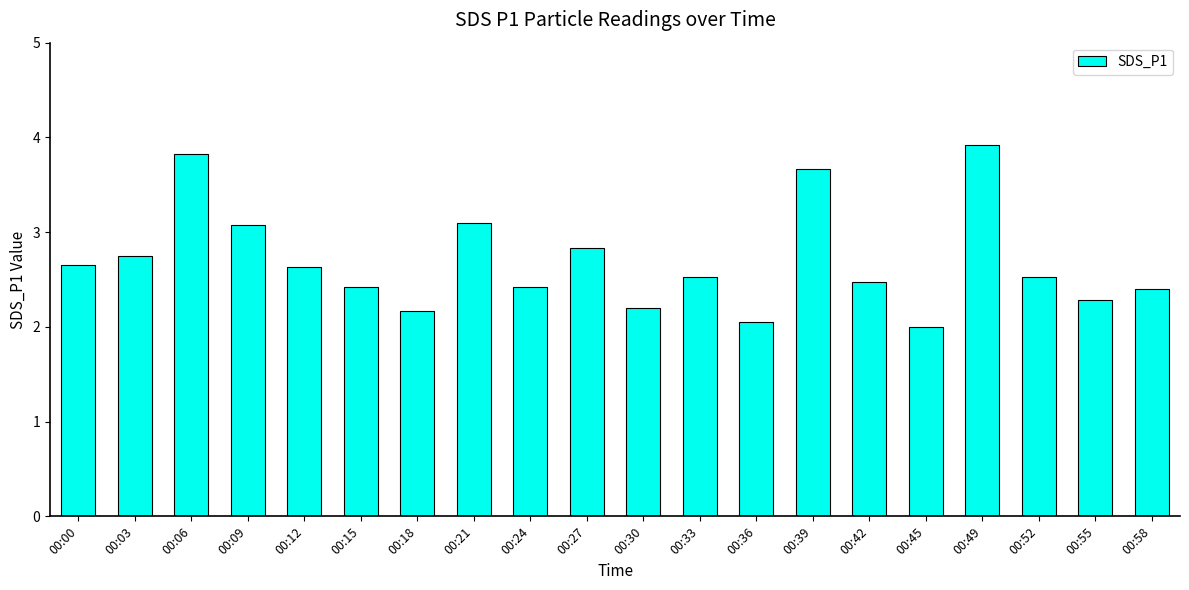

How many data points does each series have?

20